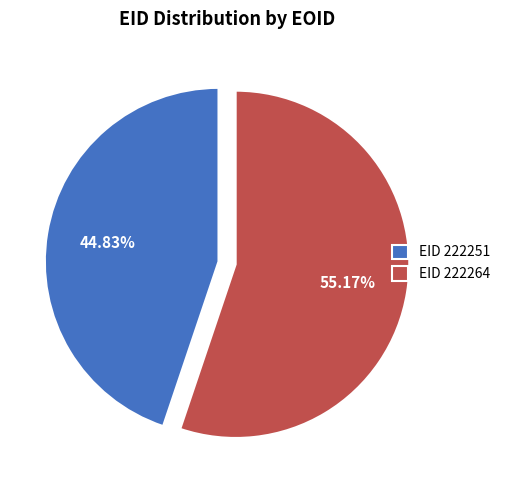

Do EID 222264 and EID 222251 together represent more than half of the pie?

Yes